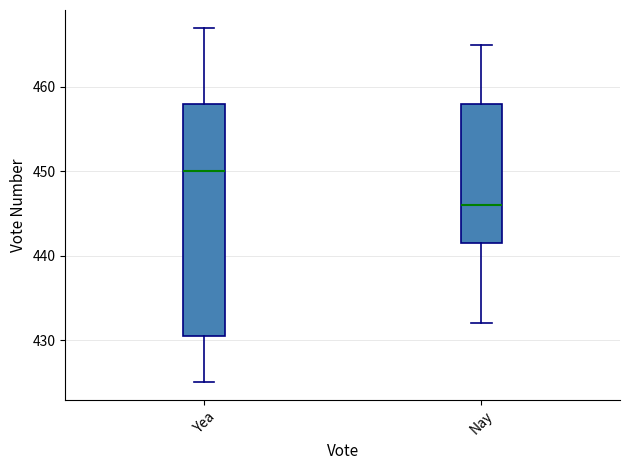

Which box is the tallest, from its lower edge to its upper edge?

Yea